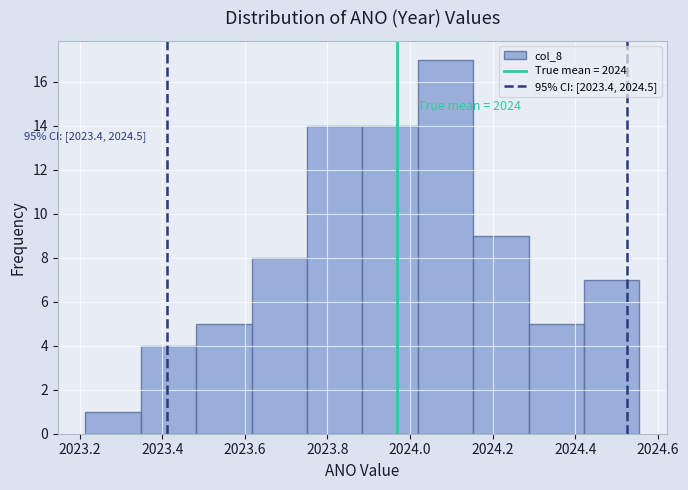

Which range on the x-axis has the tallest bar?

2024.02 to 2024.16